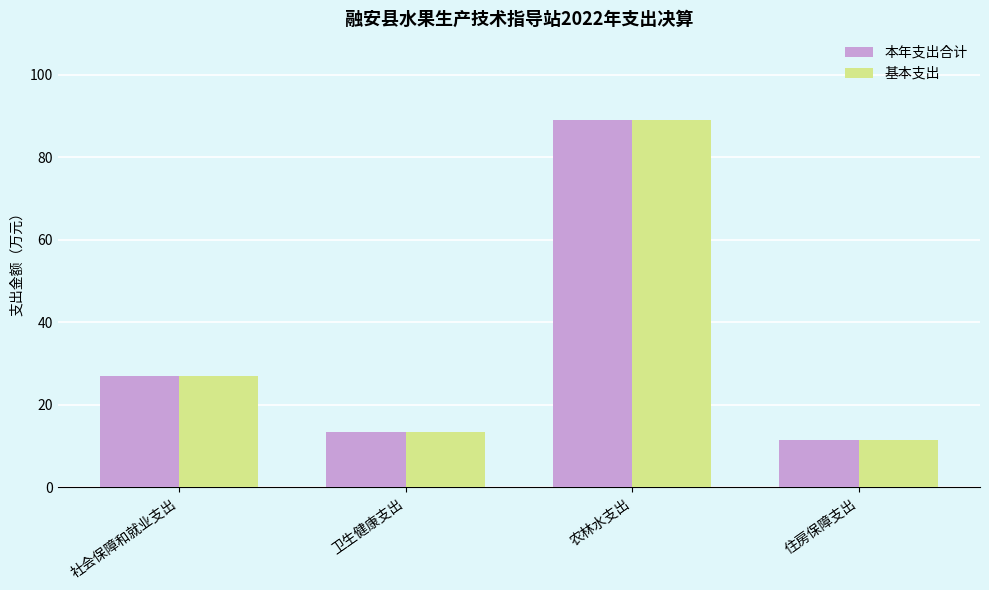

What is the lowest value of the 本年支出合计 series?

11.5